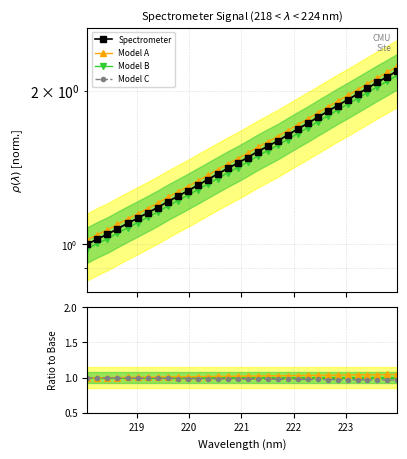

True or false: Spectrometer and Model C intersect in this chart.

False